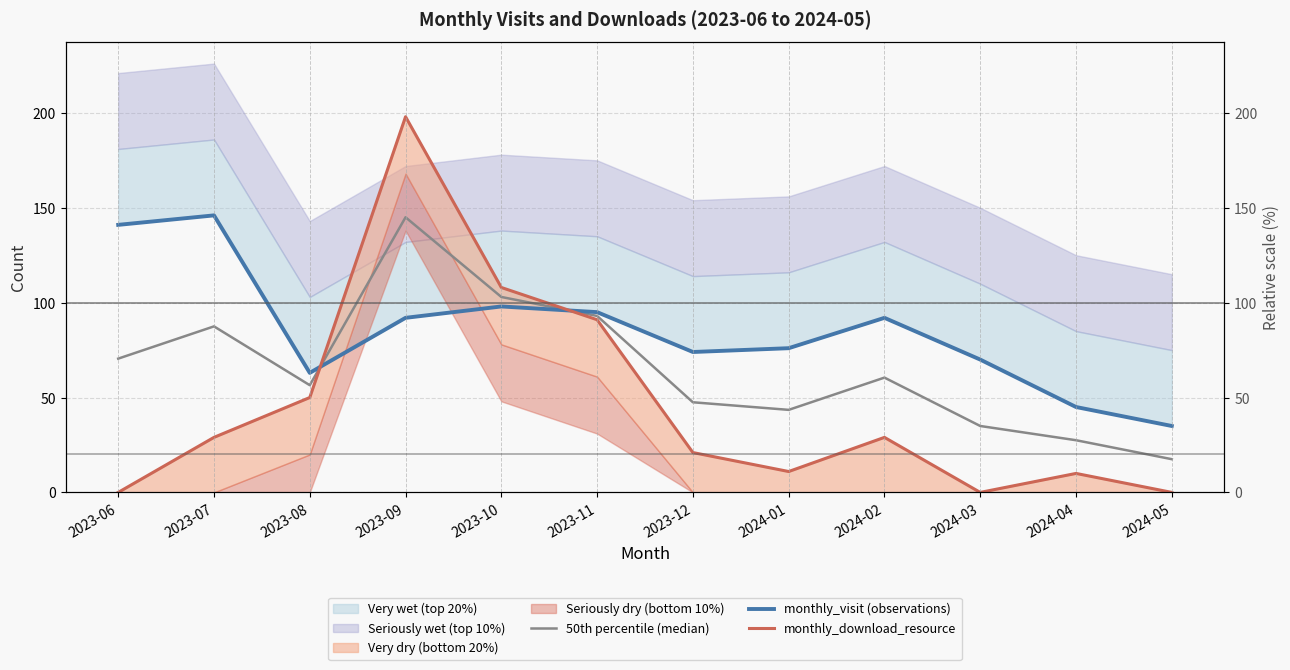

What is the total value across all series at 2023-06?

211.5